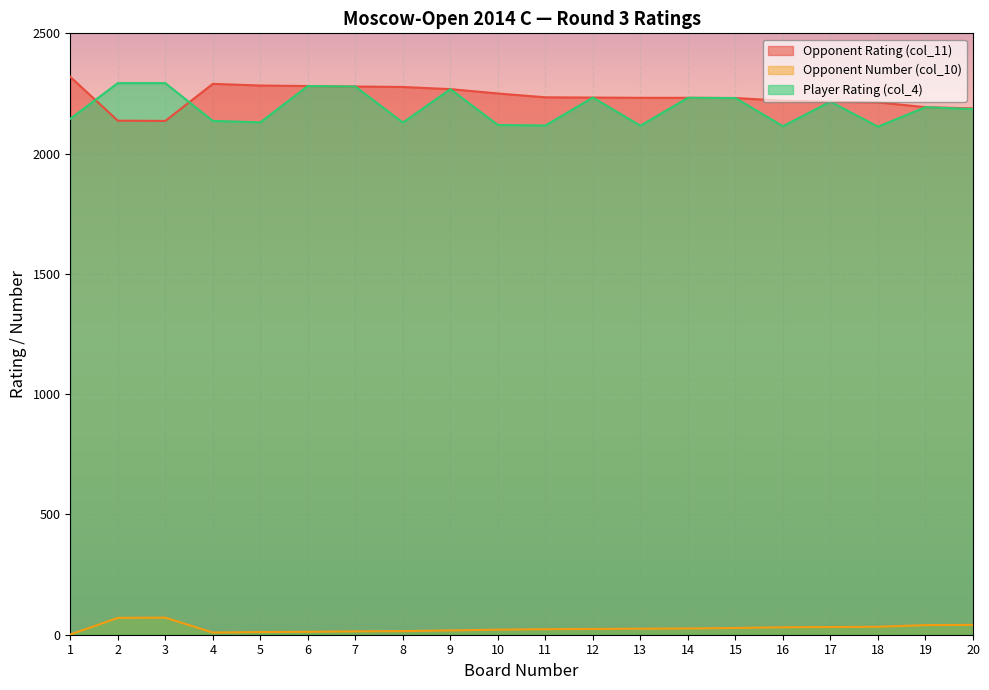

Is the value of Opponent Number (col_10) at 4 greater than the value of Opponent Rating (col_11) at 19?

No